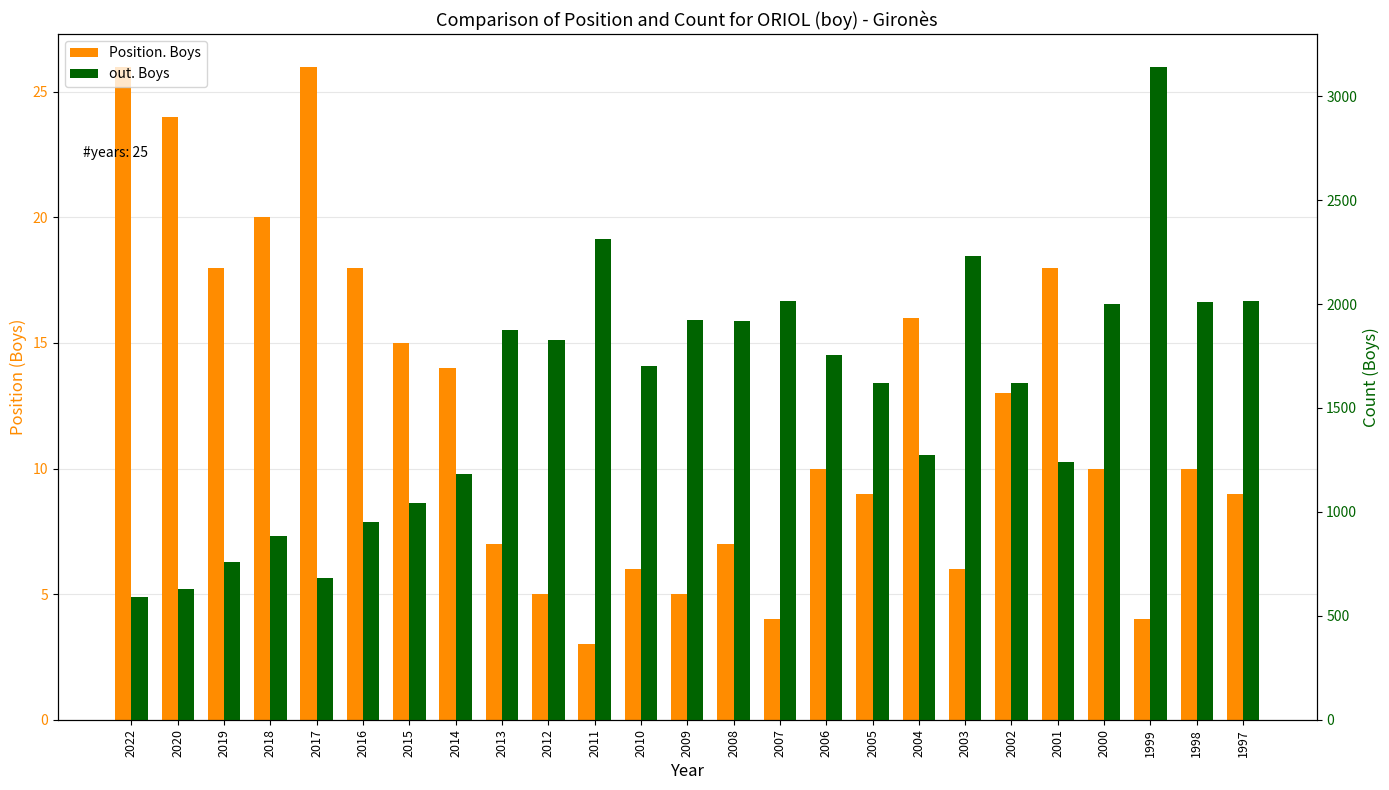

Which series has the largest total across all categories?

out. Boys